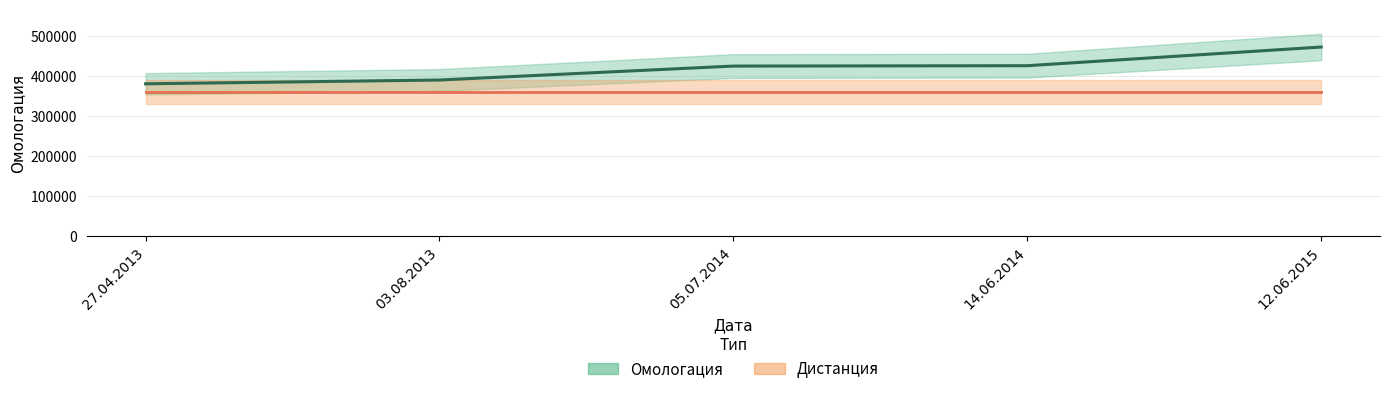

Read the Дистанция value at 14.06.2014.

360000